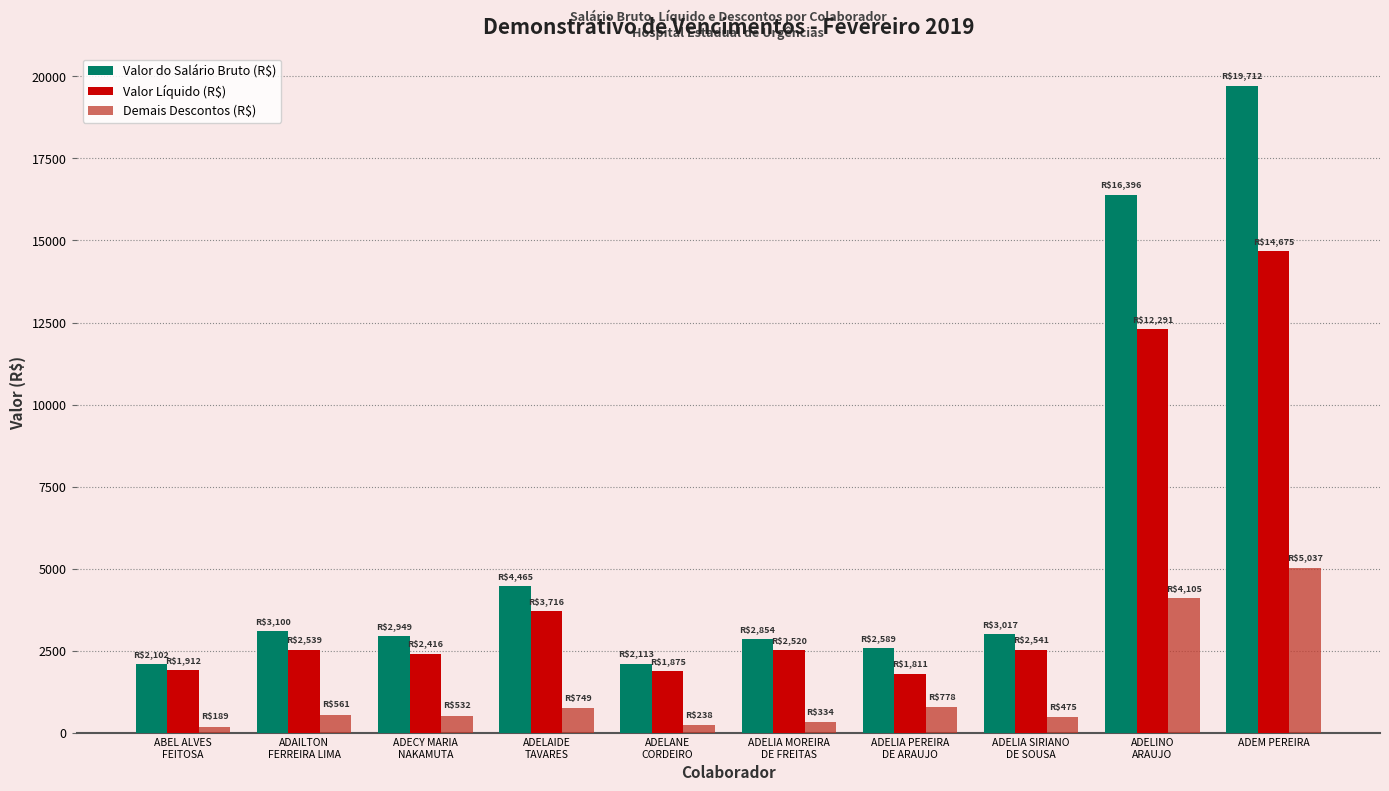

What is the minimum value shown in the chart?

189.1